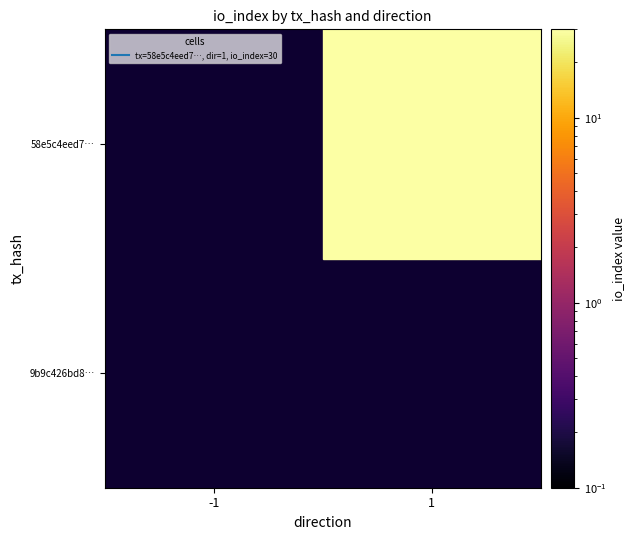

Which series has the largest range (max minus min)?

58e5c4eed7573ca8da5170d69900964967aa413